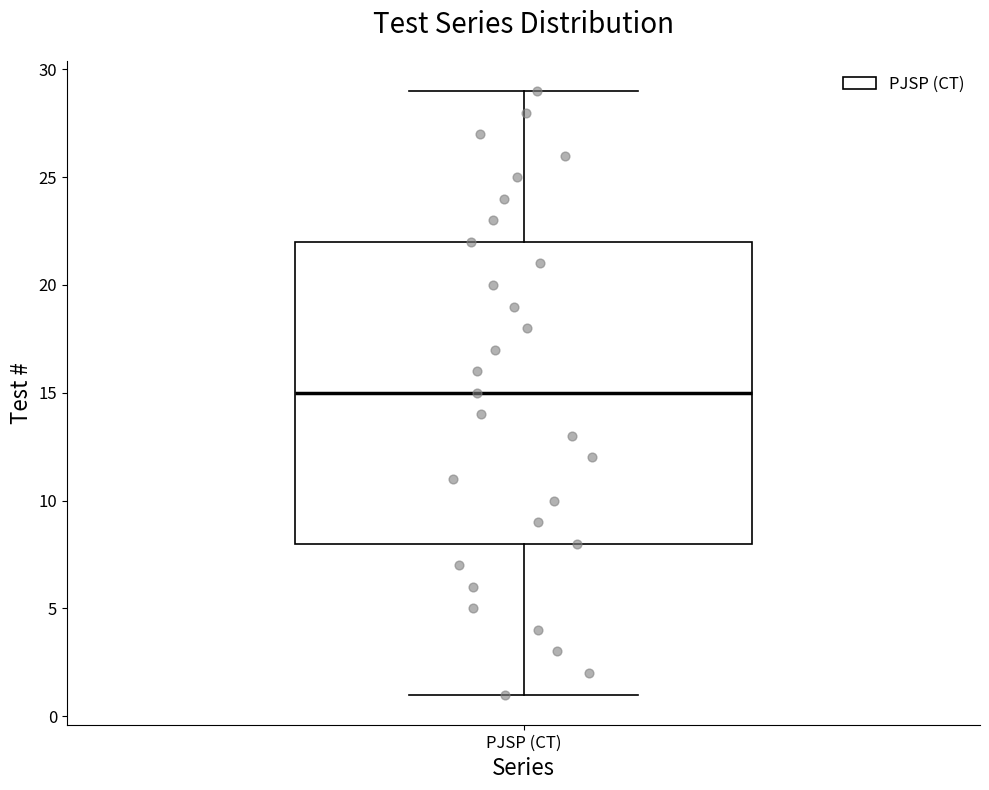

Read this box plot against the y-axis: the position of the median line, the range covered by the box, and the ends of both whiskers. The values are not printed on the chart, so give them approximately, as read against the axis.

median 15, box 8 to 22, whiskers 1 to 29